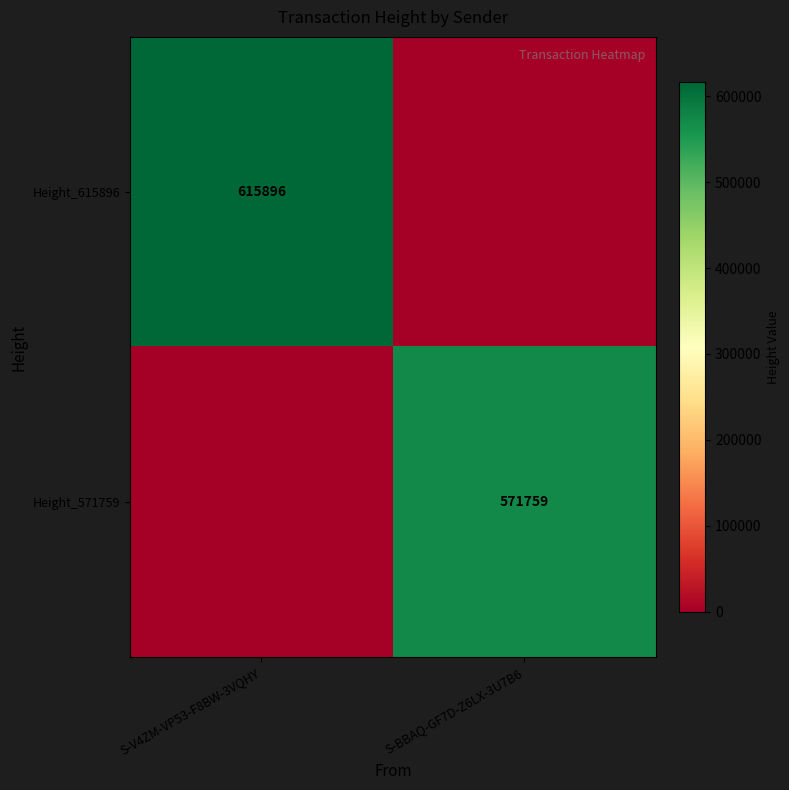

Is the value of Height_571759 at S-BBAQ-GF7D-Z6LX-3U7B6 greater than the value of Height_615896 at S-V4ZM-VP53-F8BW-3VQHY?

No